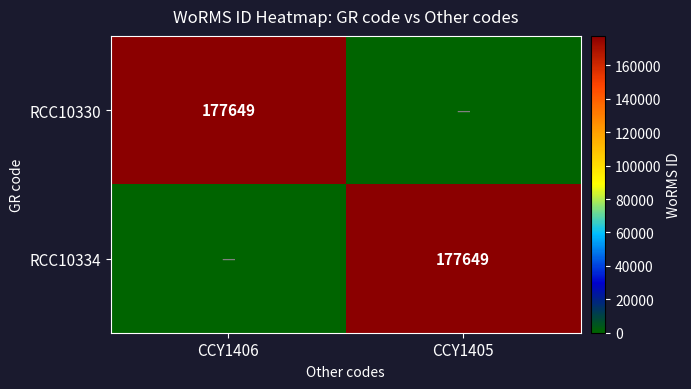

True or false: RCC10330 has a value of 177649 at CCY1406.

True